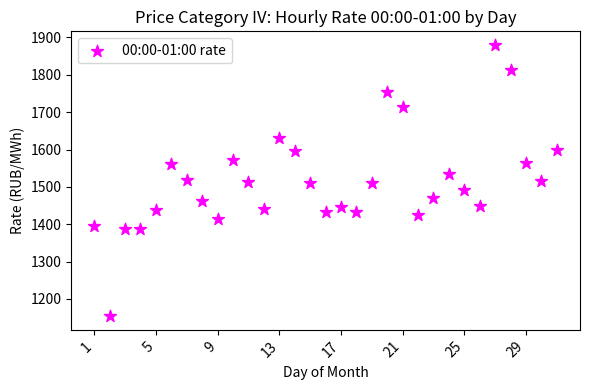

What is the range of X values (max minus min)?

30.0